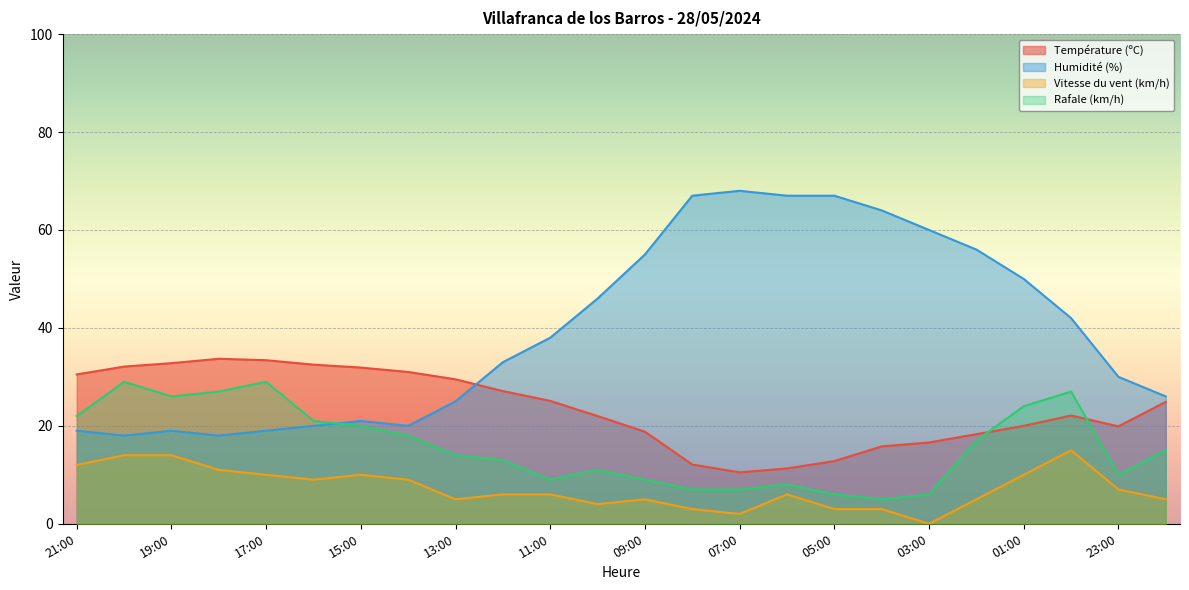

Between 10:00 and 21:00, which is larger?

21:00